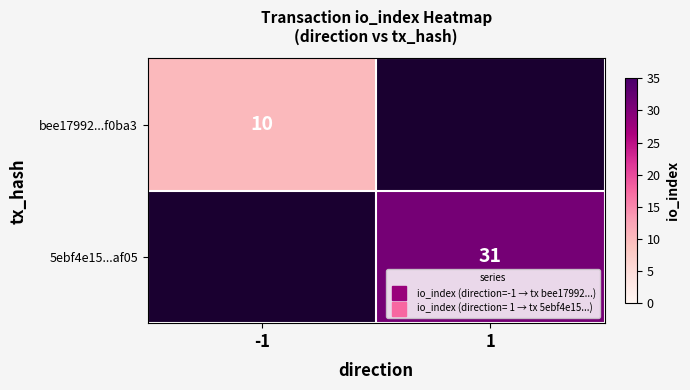

What is the greatest value displayed?

31.0